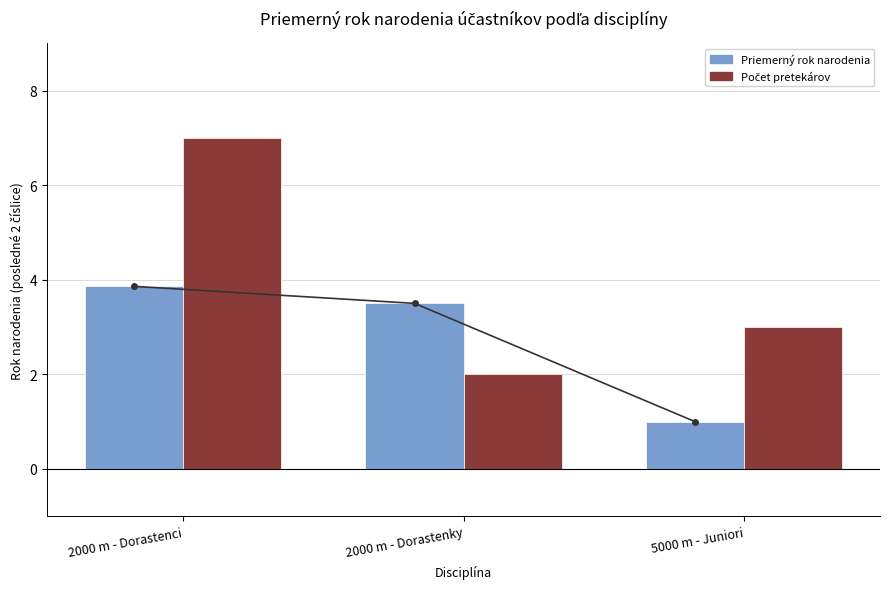

Read the Počet pretekárov value at 5000 m - Juniori.

3.0